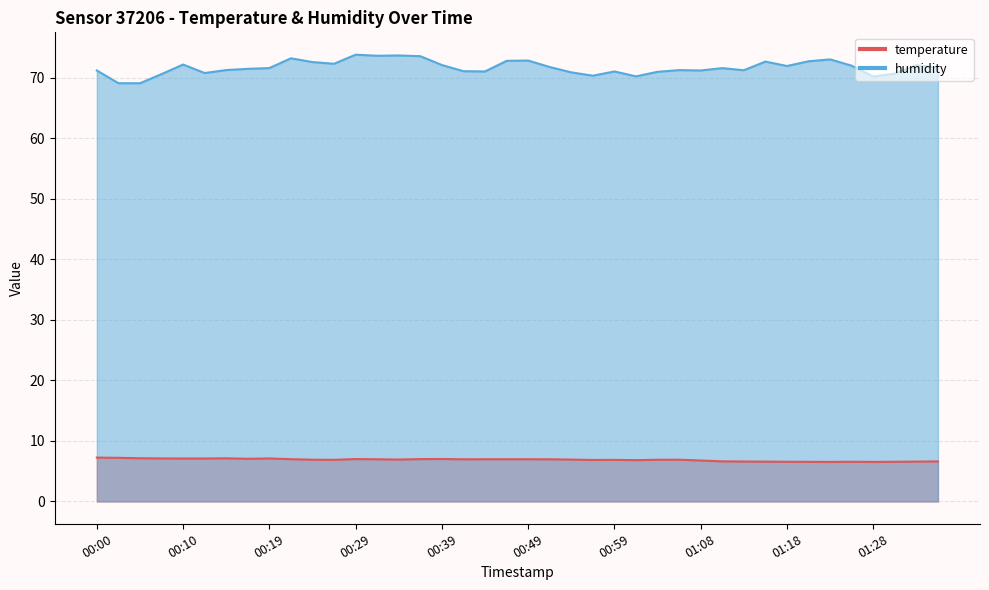

True or false: temperature and humidity intersect in this chart.

False